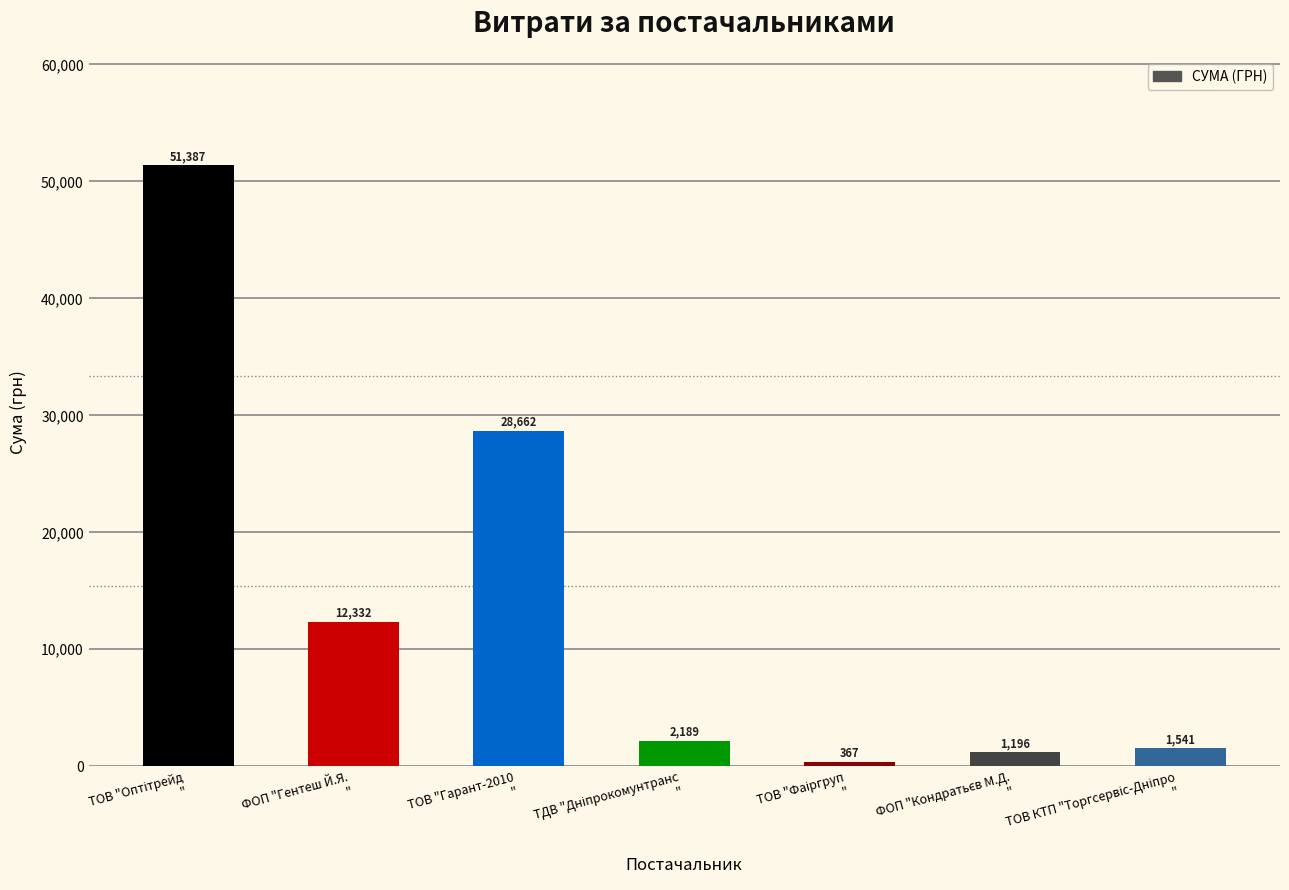

What is the minimum value shown in the chart?

367.2